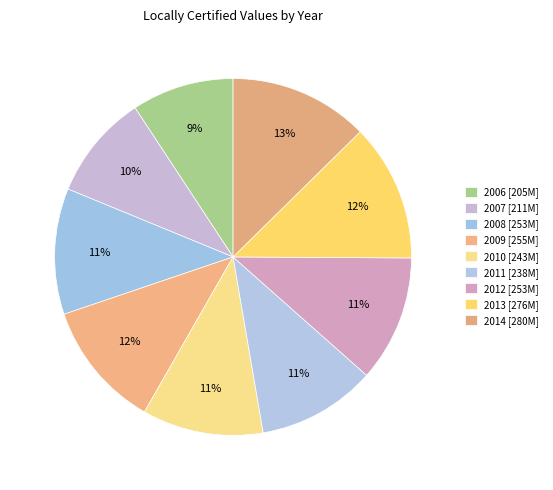

What percentage is the 2011 slice, to the nearest percent?

11%